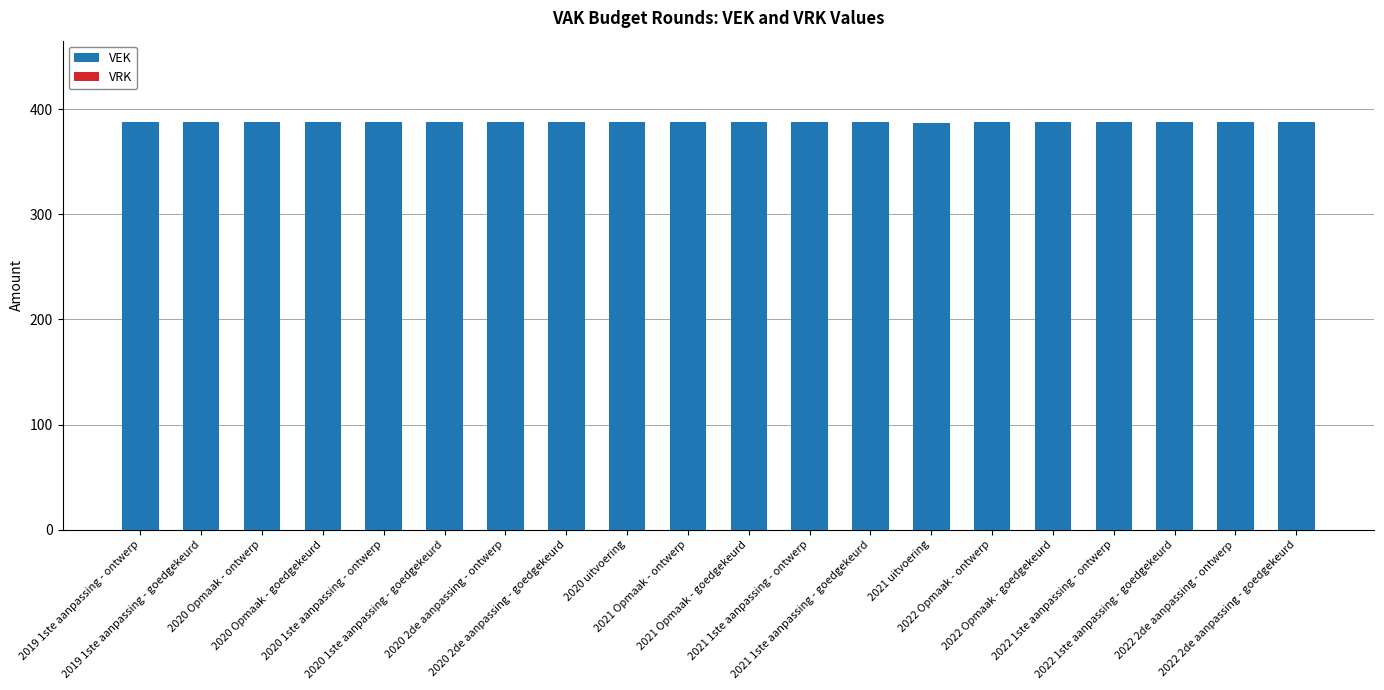

What is the value of the 3rd bar from the left?

388